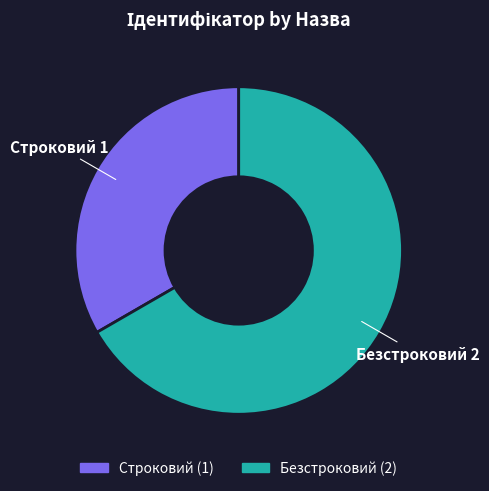

Count the number of slices in the pie.

2